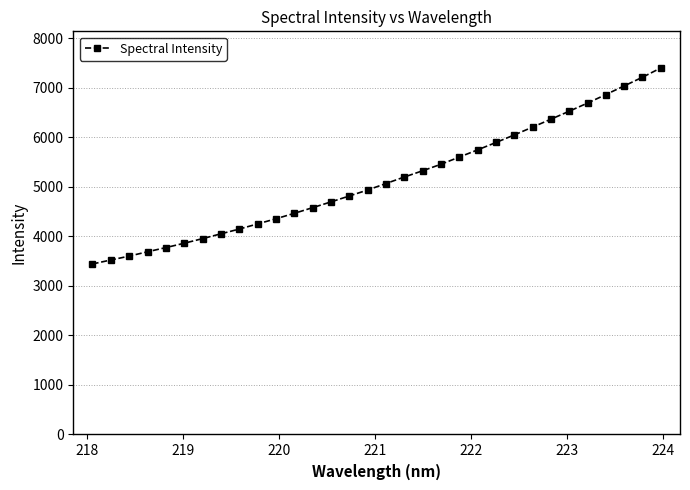

How many data points does each series have?

32